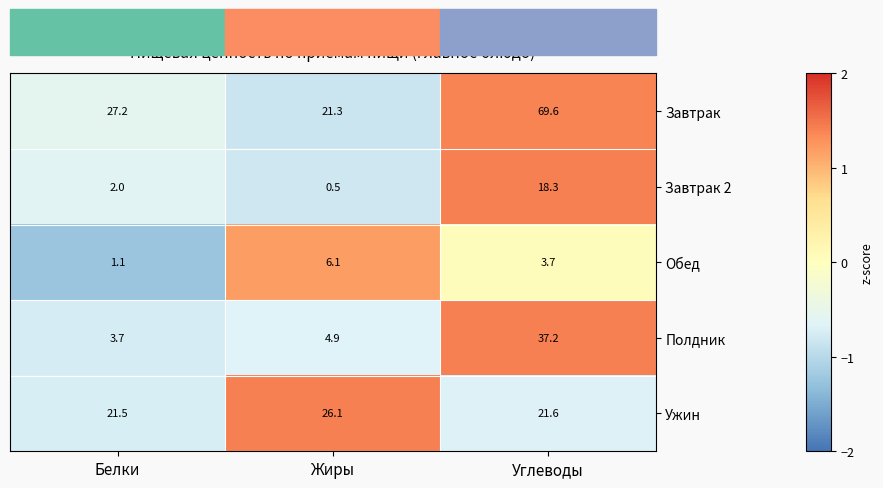

What is the maximum value for Полдник?

37.2